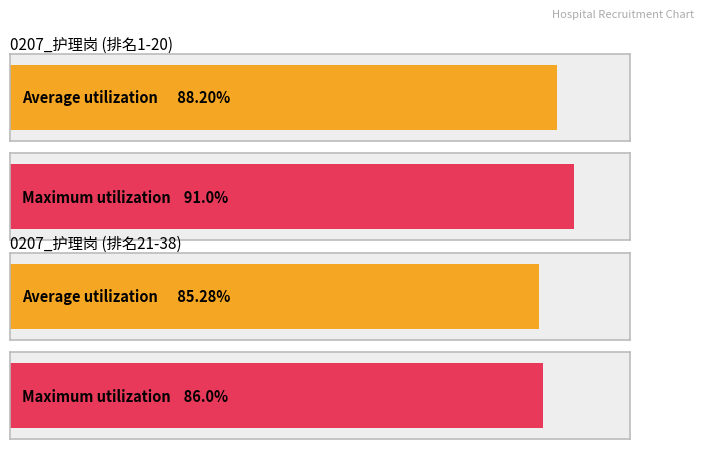

Count the number of data series in this chart.

2